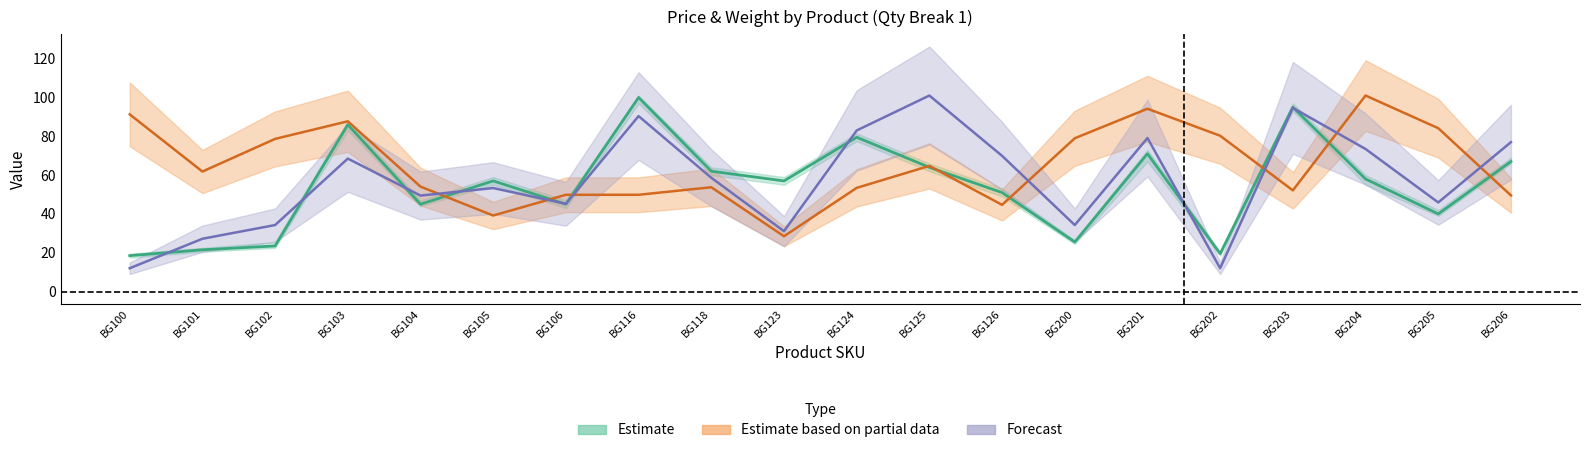

What is the difference between the maximum and second lowest values in the Weight_Per_Carton series?

61.8